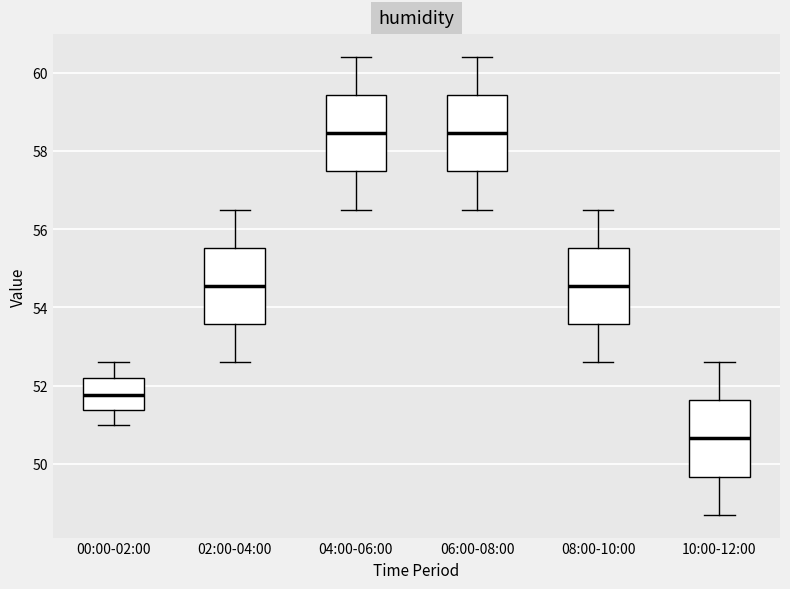

Where does the upper whisker of the box for 00:00-02:00 end on the y-axis? The values are not printed on the chart, so give them approximately, as read against the axis.

52.6